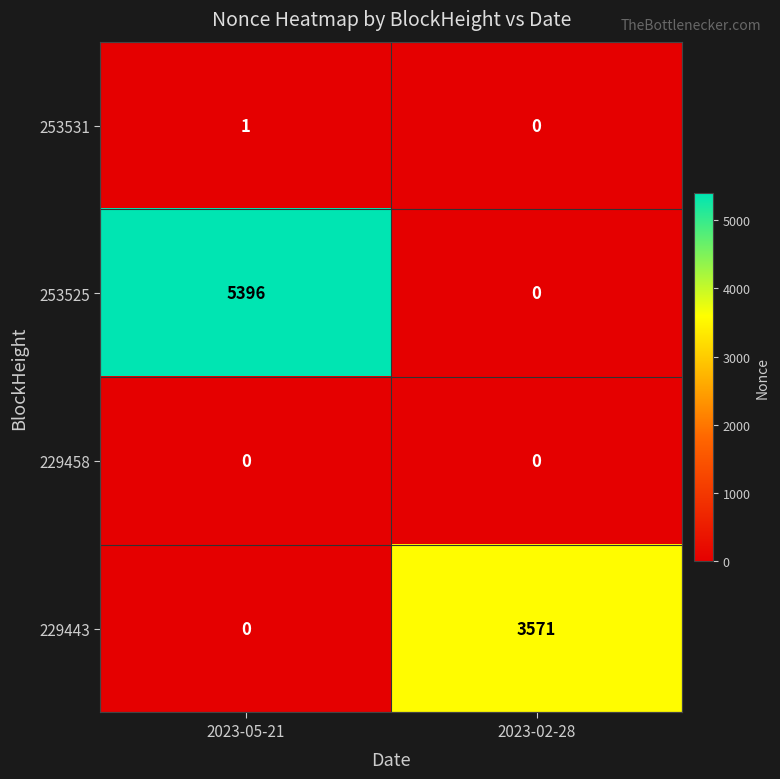

Reading right to left, what are all the values shown in this chart?

253531: 0	1
253525: 0	5396
229458: 0	0
229443: 3571	0